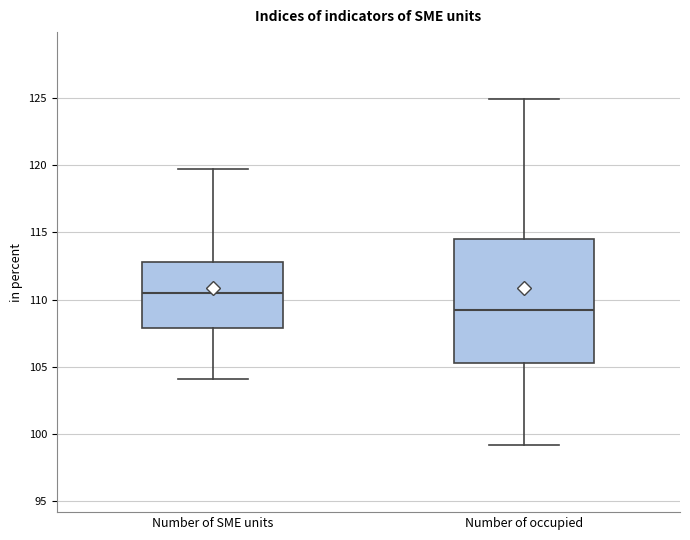

Reading left to right, read every box against the y-axis: the position of its median line, the range the box covers, and the ends of its whiskers. The values are not printed on the chart, so give them approximately, as read against the axis.

Number of SME units: median 110.5, box 108.0 to 113.0, whiskers 104.0 to 119.5
Number of occupied: median 109.0, box 105.5 to 114.5, whiskers 99.0 to 125.0